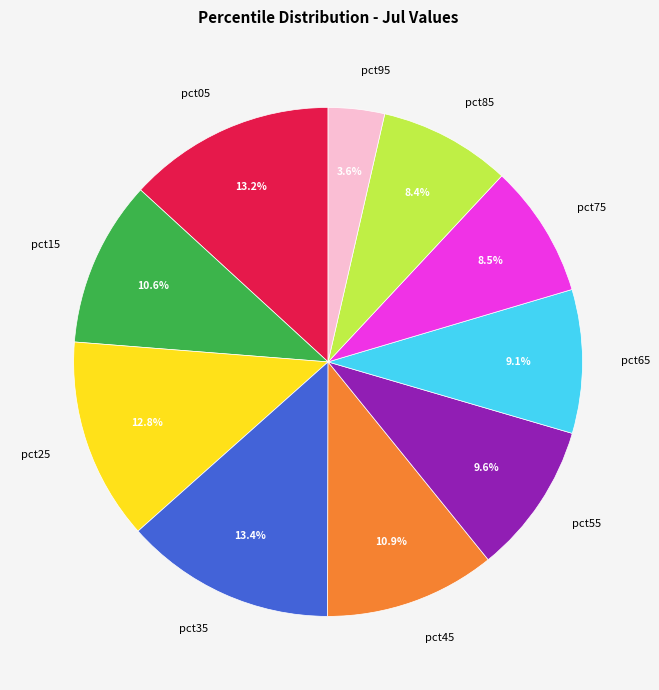

Which category has the smallest portion of the pie?

pct95